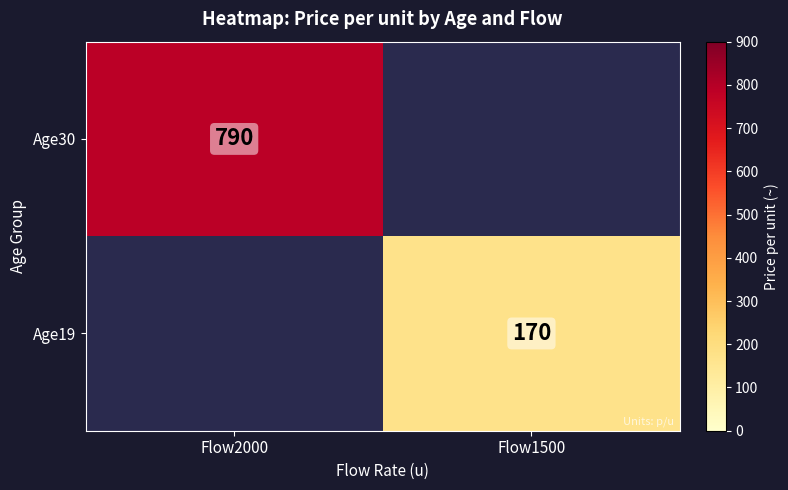

Is the value of Age30 at Flow2000 greater than the value of Age19 at Flow1500?

Yes